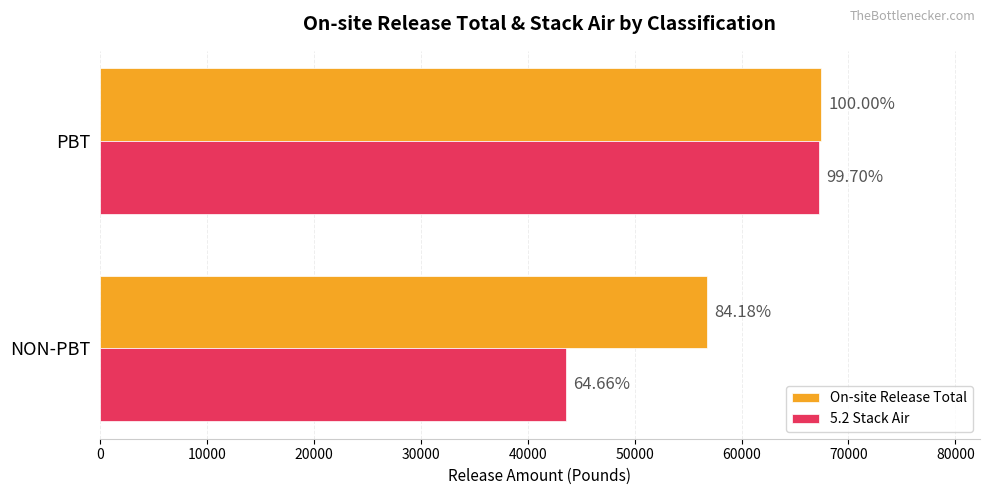

What are all the series names shown in the legend?

On-site Release Total, 5.2 Stack Air